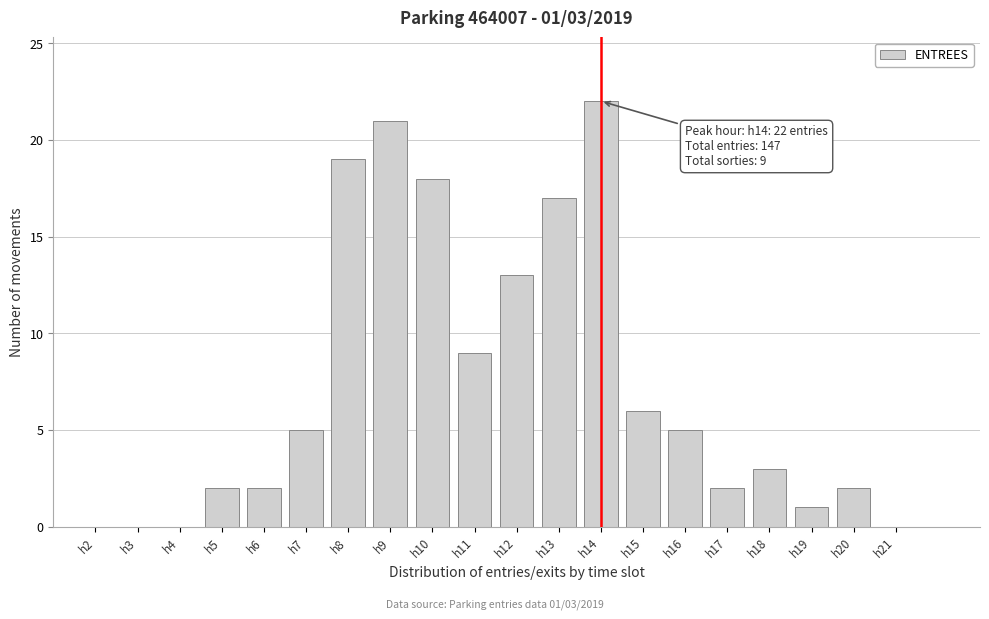

Reading left to right, list all the values displayed in this chart.

h2=0	h3=0	h4=0	h5=2	h6=2	h7=5	h8=19	h9=21	h10=18	h11=9	h12=13	h13=17	h14=22	h15=6	h16=5	h17=2	h18=3	h19=1	h20=2	h21=0